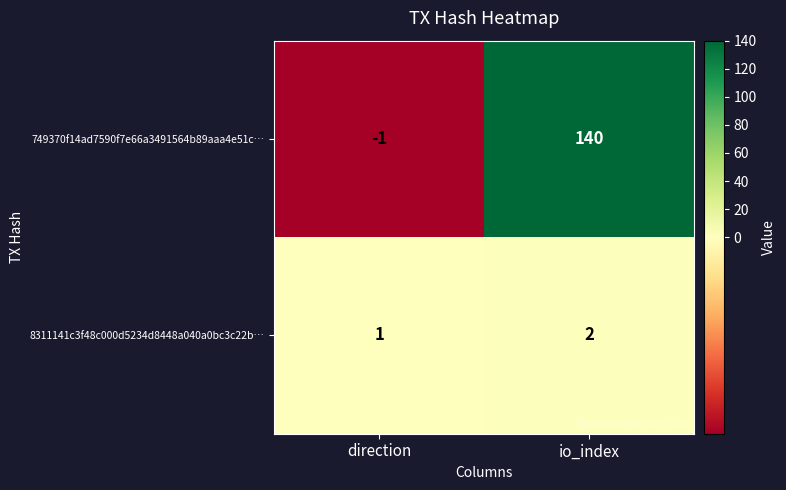

What is the difference between the maximum and minimum values in the 749370f14ad7590f7e66a3491564b89aaa4e51c… series?

141